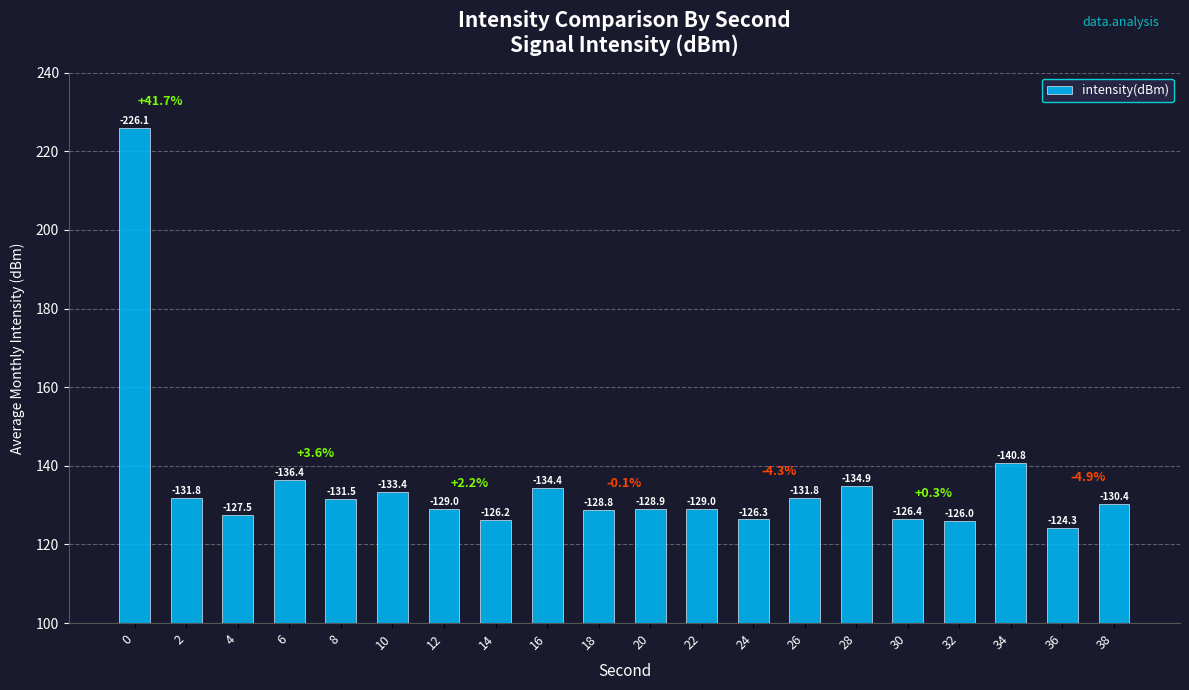

Reading right to left, extract all data points from this chart.

130.4	124.3	140.8	126.0	126.4	134.9	131.8	126.3	129.0	128.9	128.8	134.4	126.2	129.0	133.4	131.5	136.4	127.5	131.8	226.1